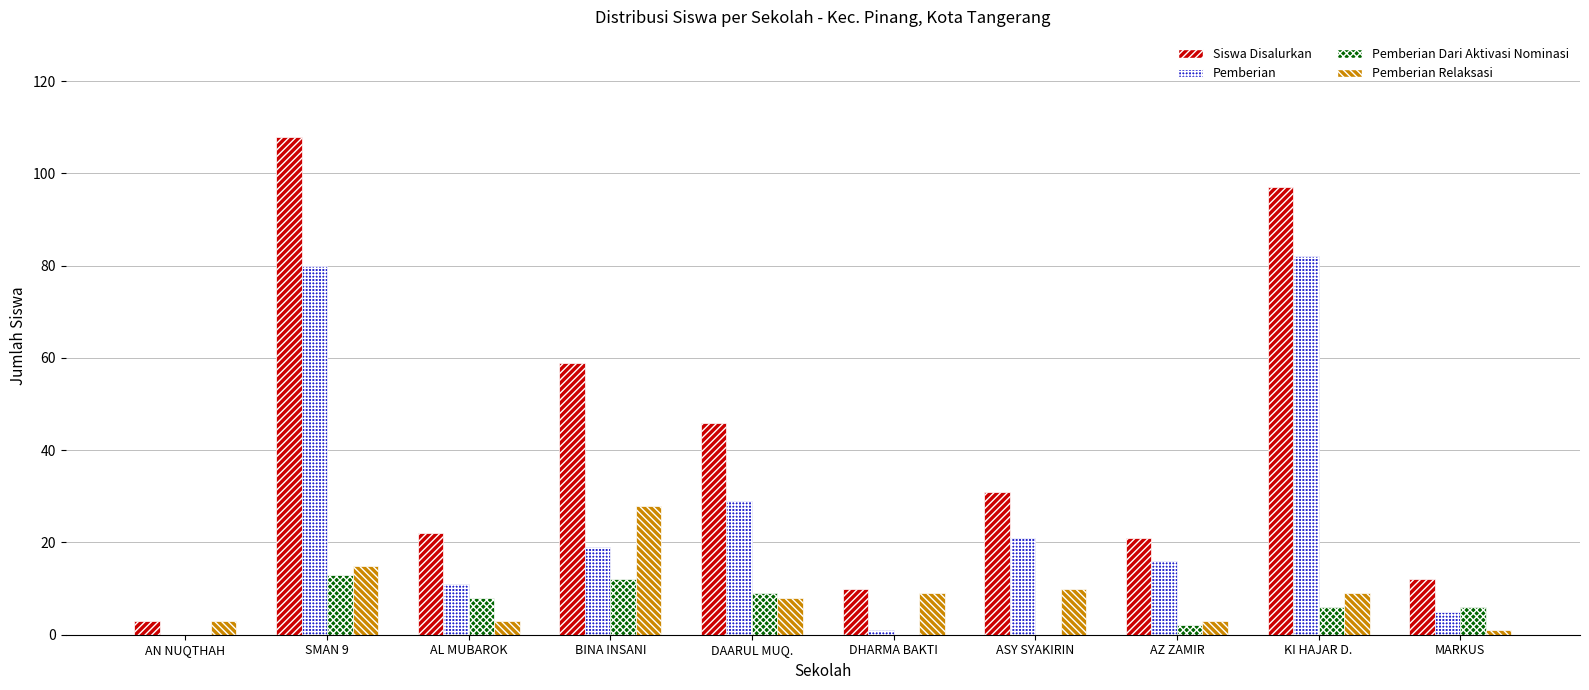

Is it true that Pemberian Relaksasi equals 8 at DAARUL MUQ.?

True